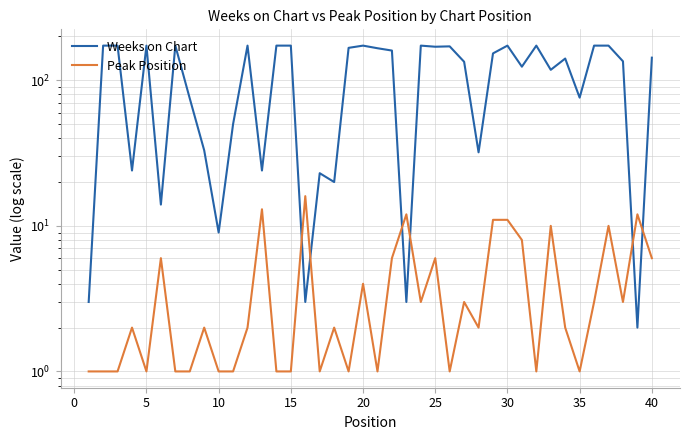

How many values in the Weeks on Chart series are below 143?

20